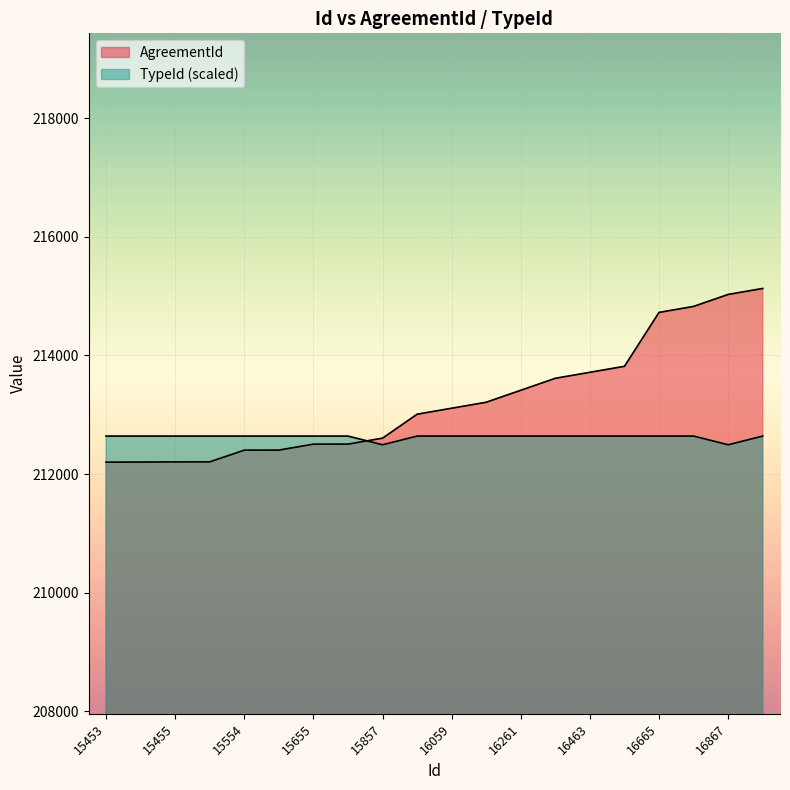

Where do AgreementId and TypeId first cross each other?

15656 and 15857